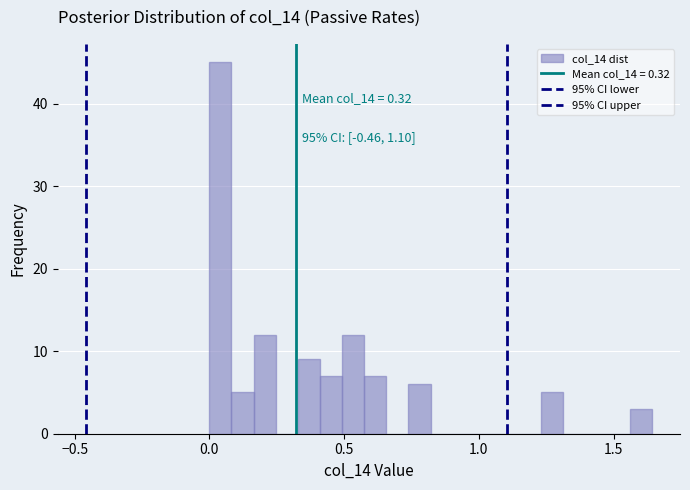

Read against the x-axis, roughly where is the centre of the tallest bar?

0.05